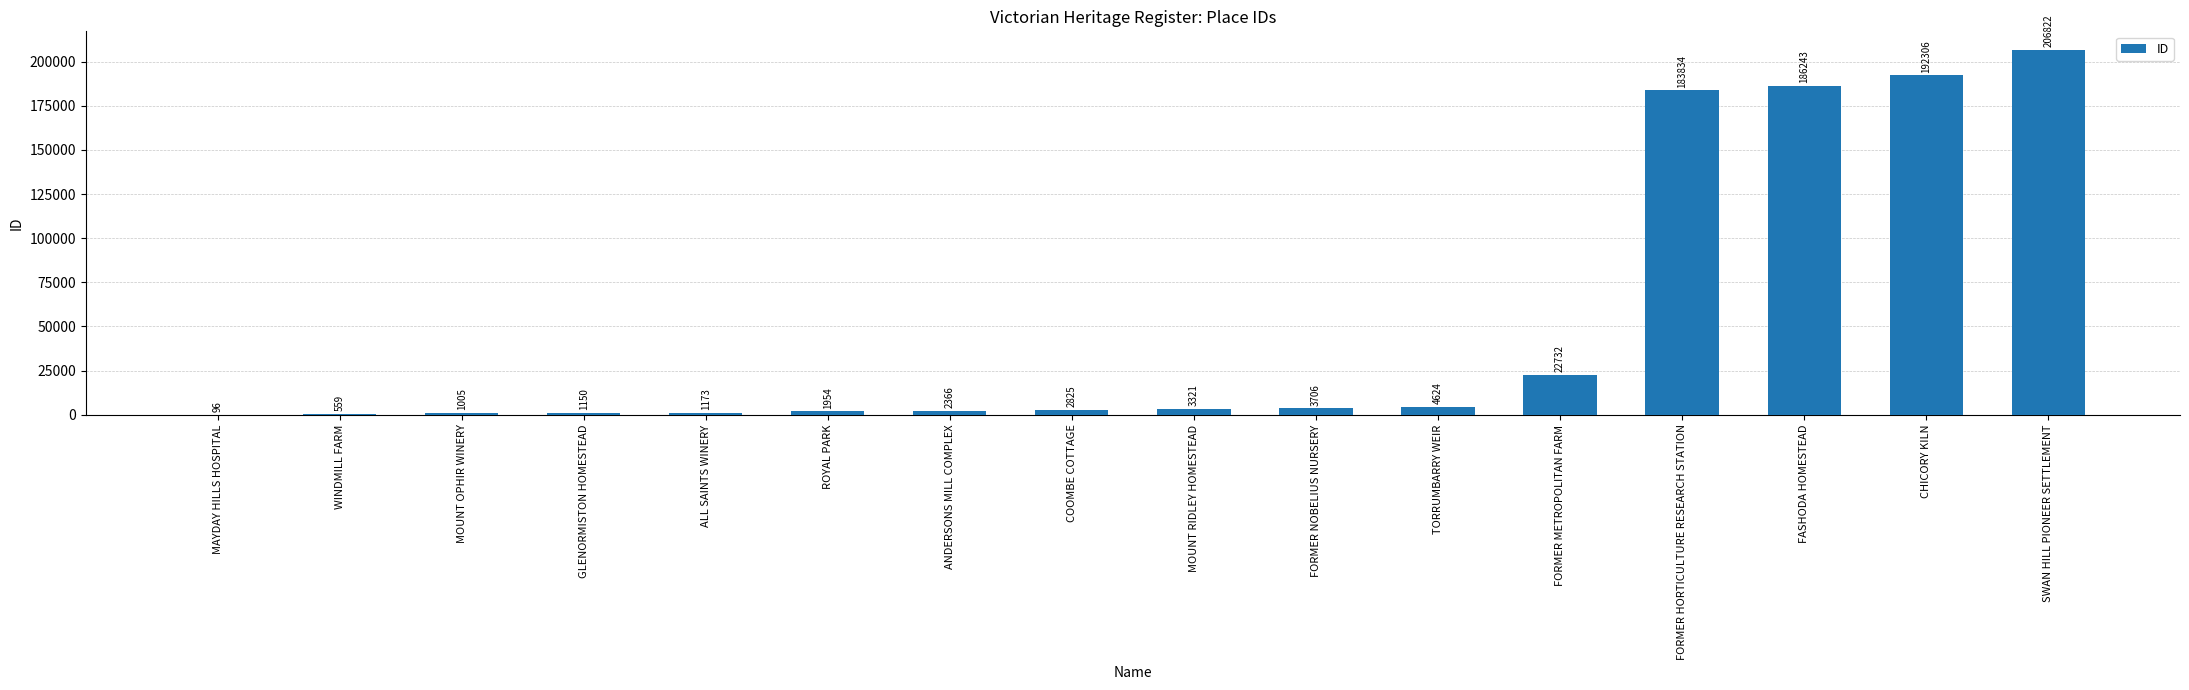

What is the ratio of the value at FORMER HORTICULTURE RESEARCH STATION to the value at WINDMILL FARM?

328.9